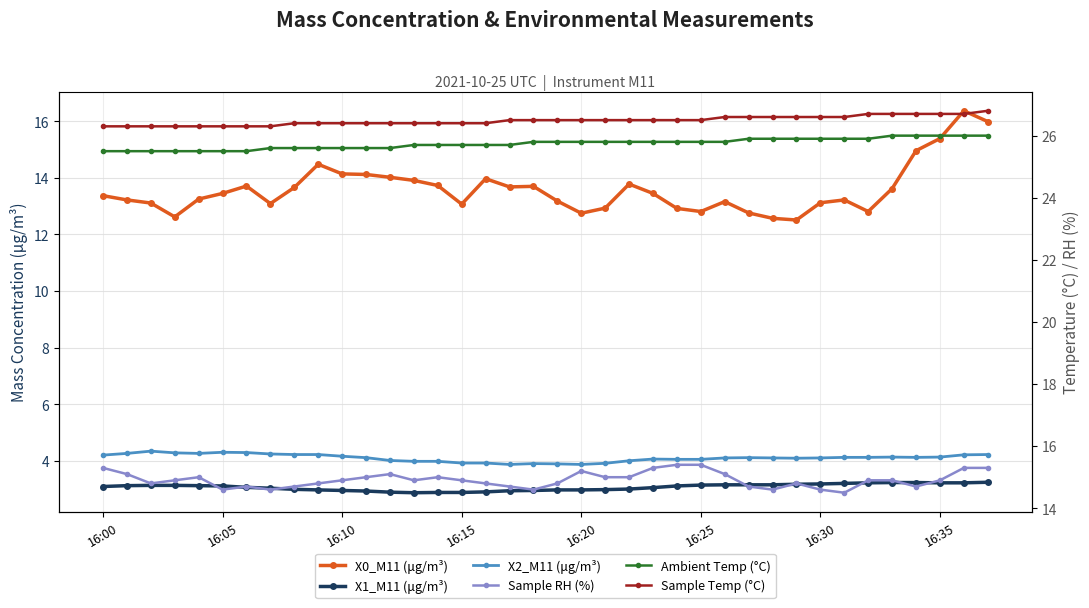

What is the value of the Ambient Temp (°C) point at the 15th from the left?

25.7